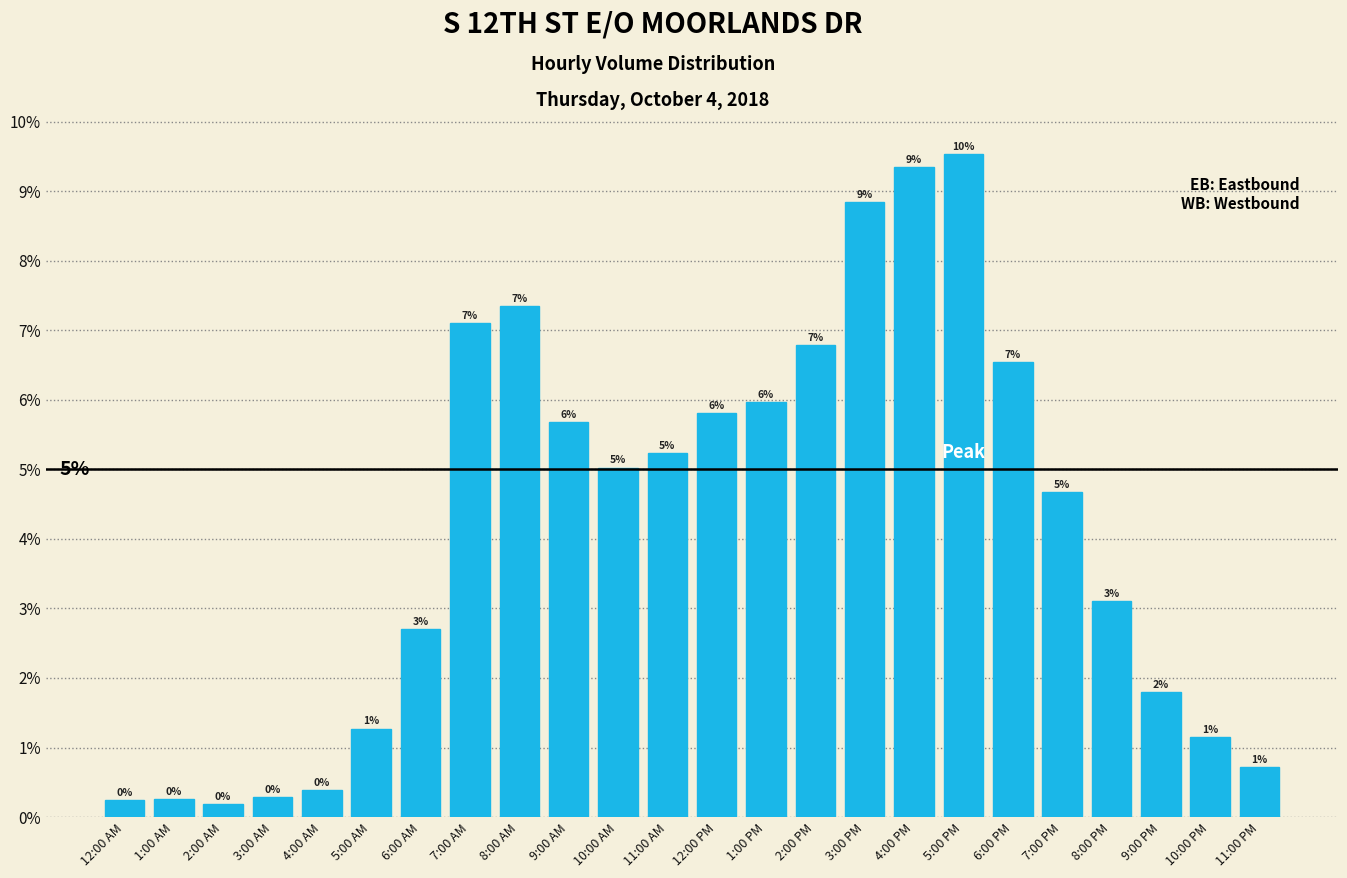

Are the bars horizontal?

No